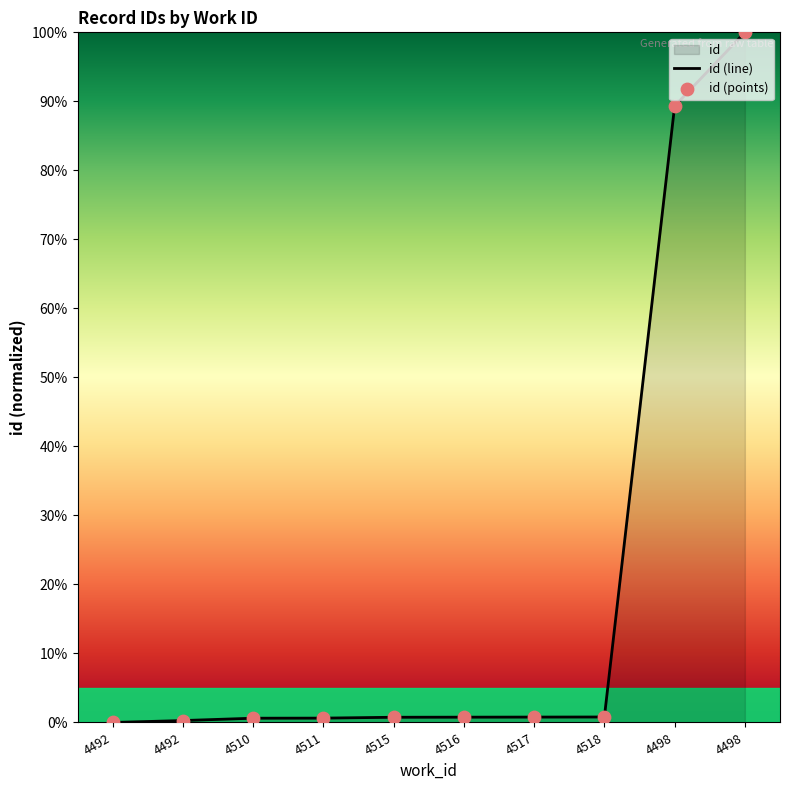

Which series reaches the minimum Y coordinate?

id (line)